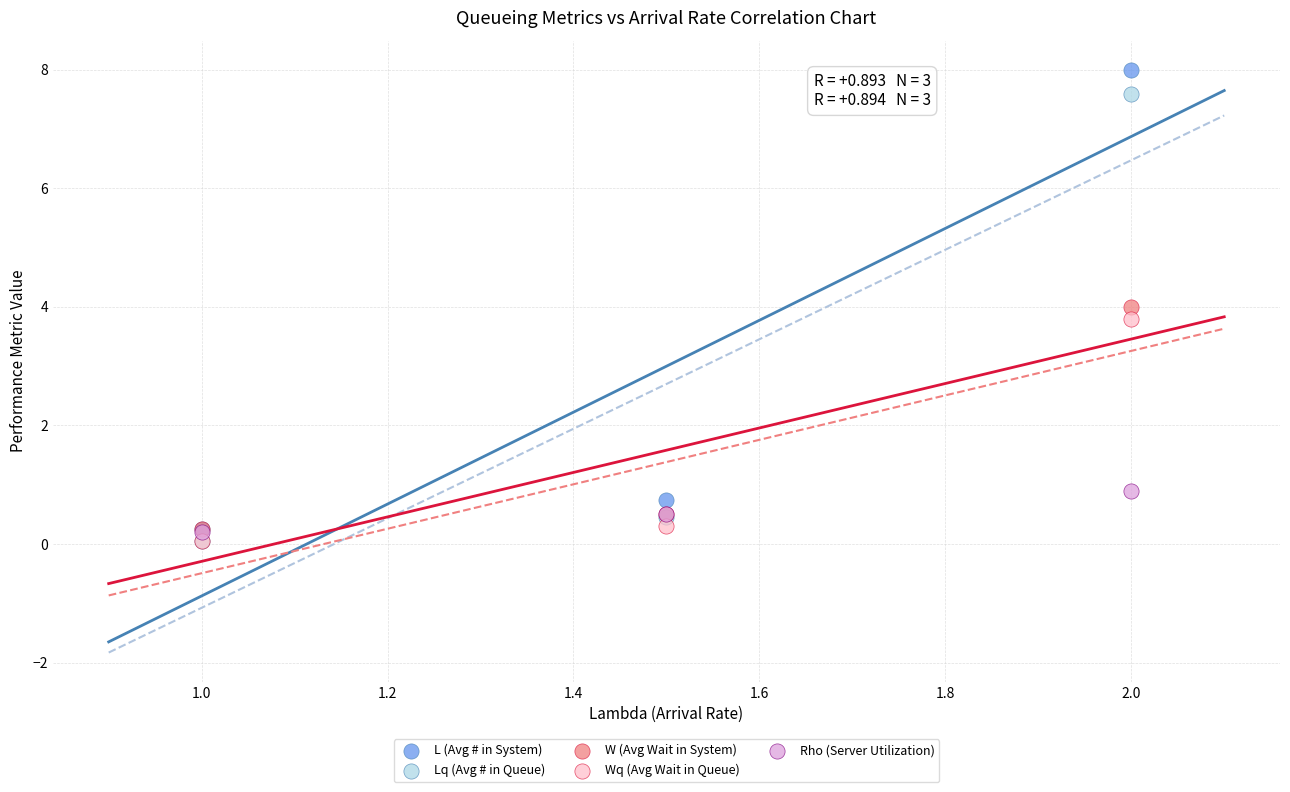

In the W (Avg Wait in System) series, what Y value is closest to 2?

0.5